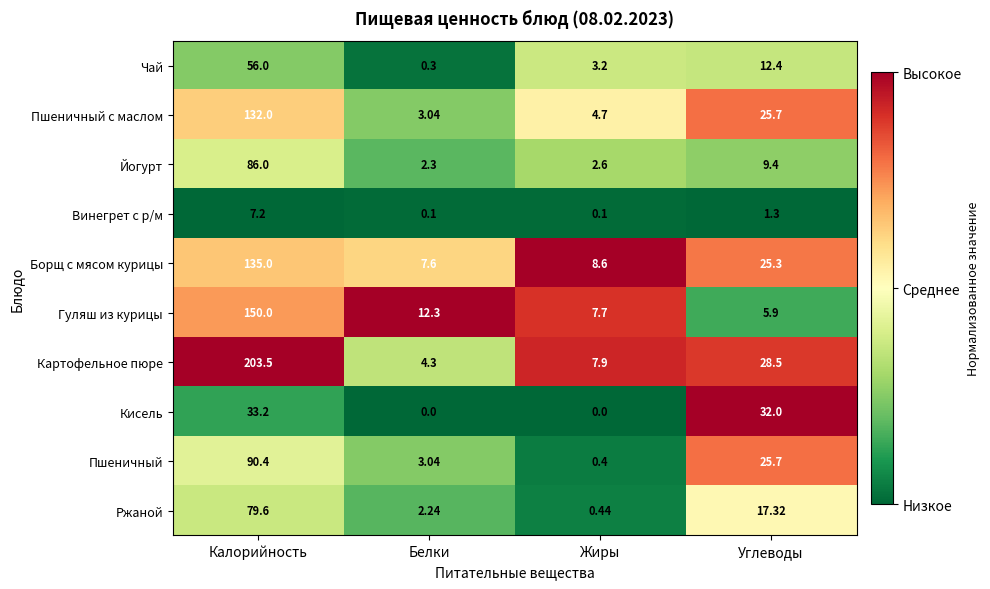

What is the total value across all series at Калорийность?

972.9